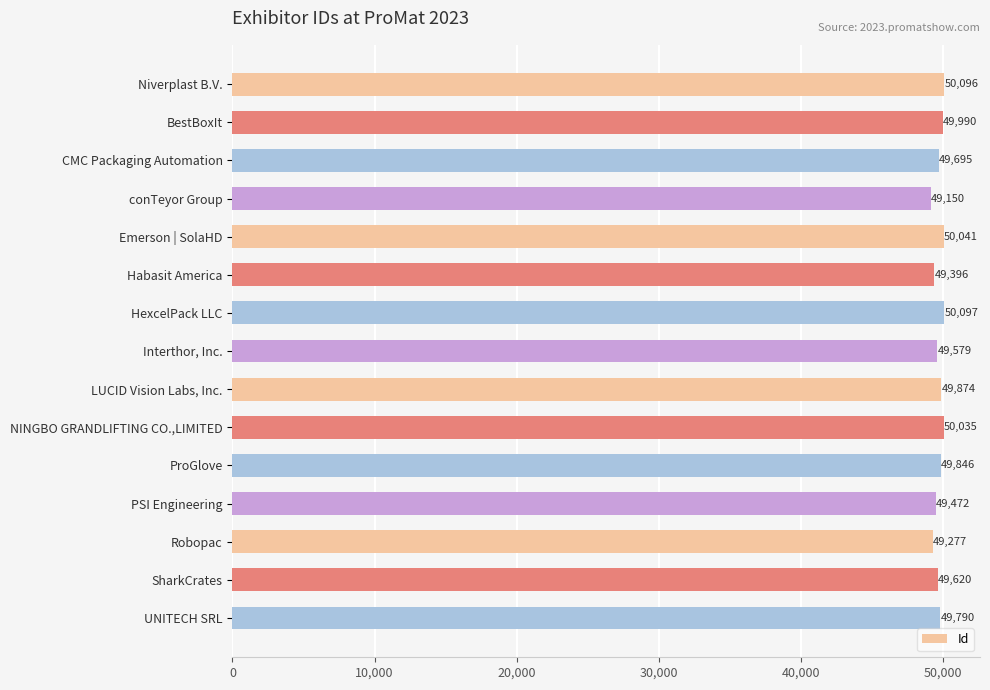

Is it true that the value at BestBoxIt is 74805?

False